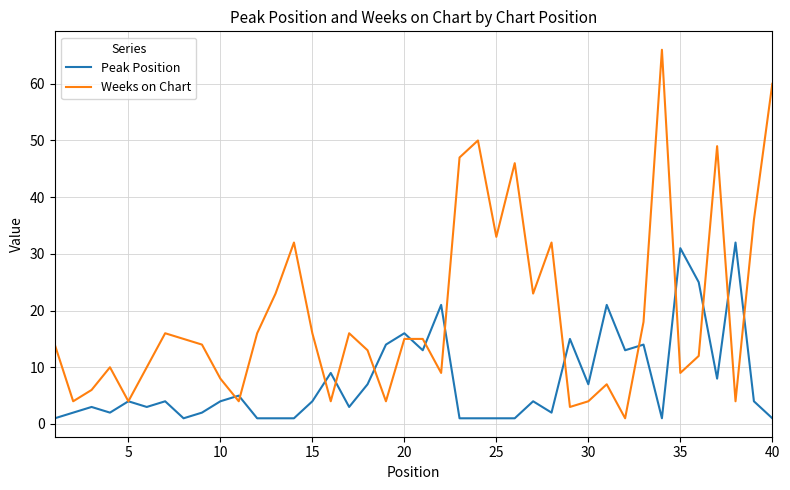

What is the maximum value for Weeks on Chart?

66